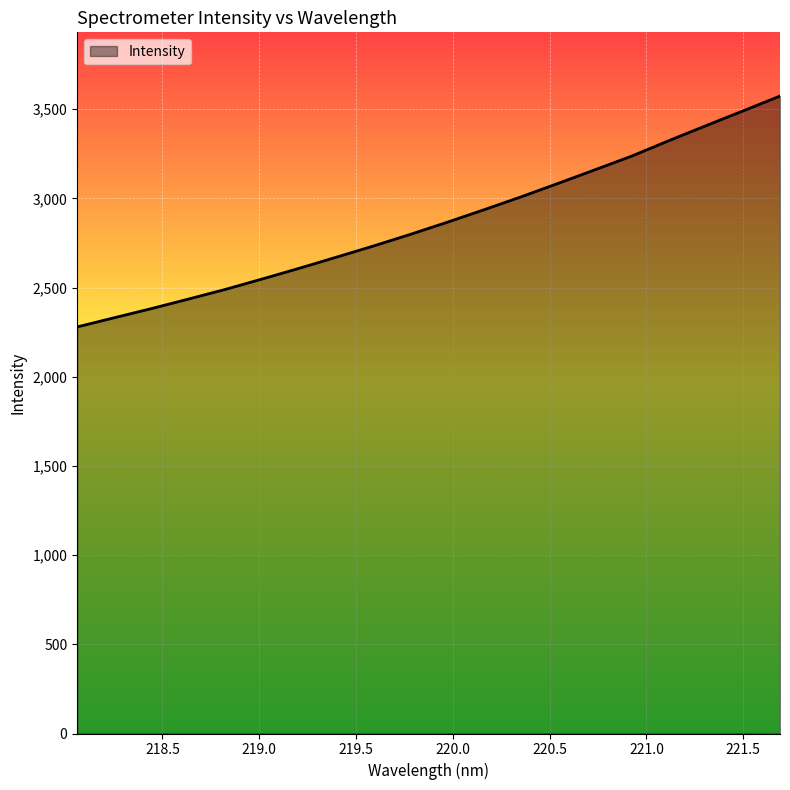

What is the maximum value shown in the chart?

3573.6